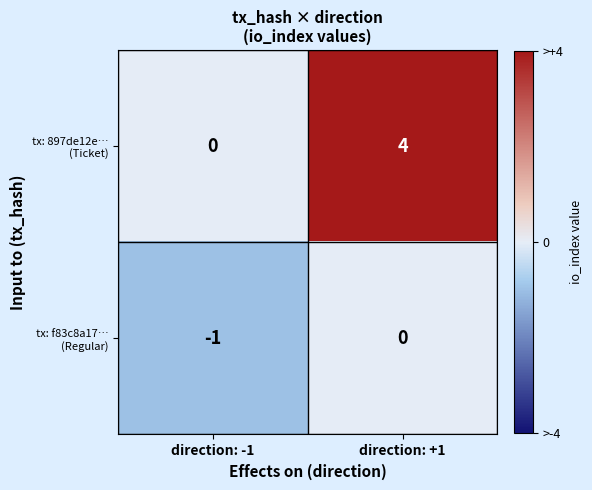

What is the difference between the highest and lowest values at direction: +1?

4